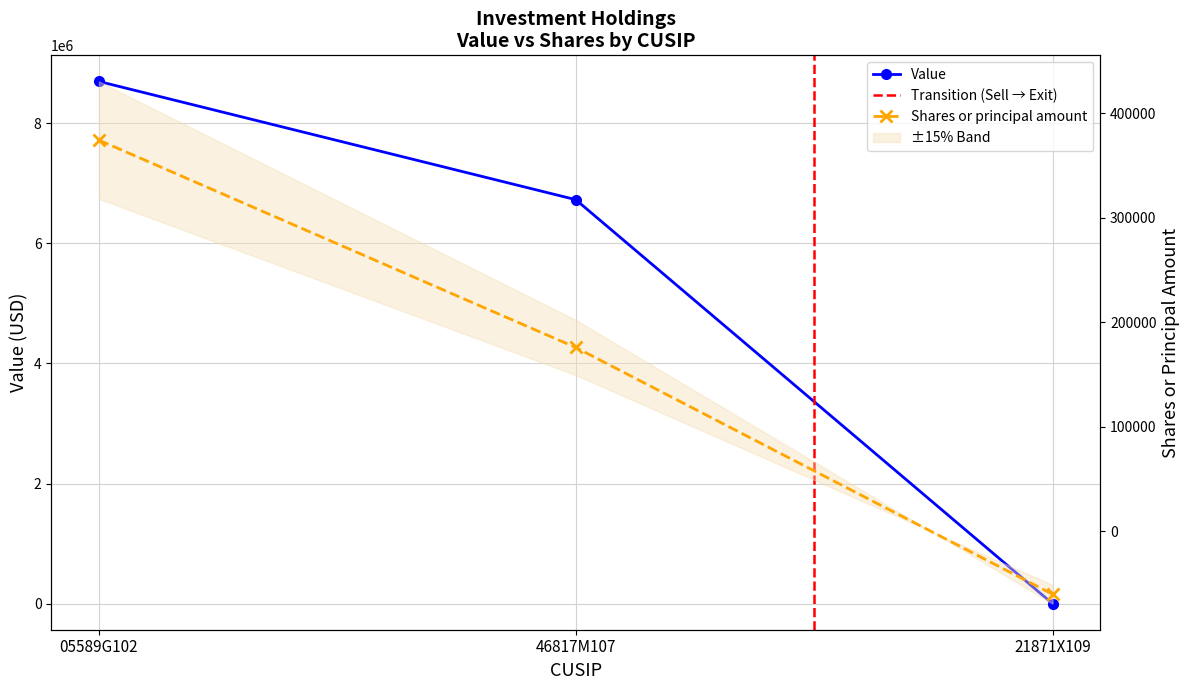

At which label does Shares or principal amount first exceed 176009?

05589G102